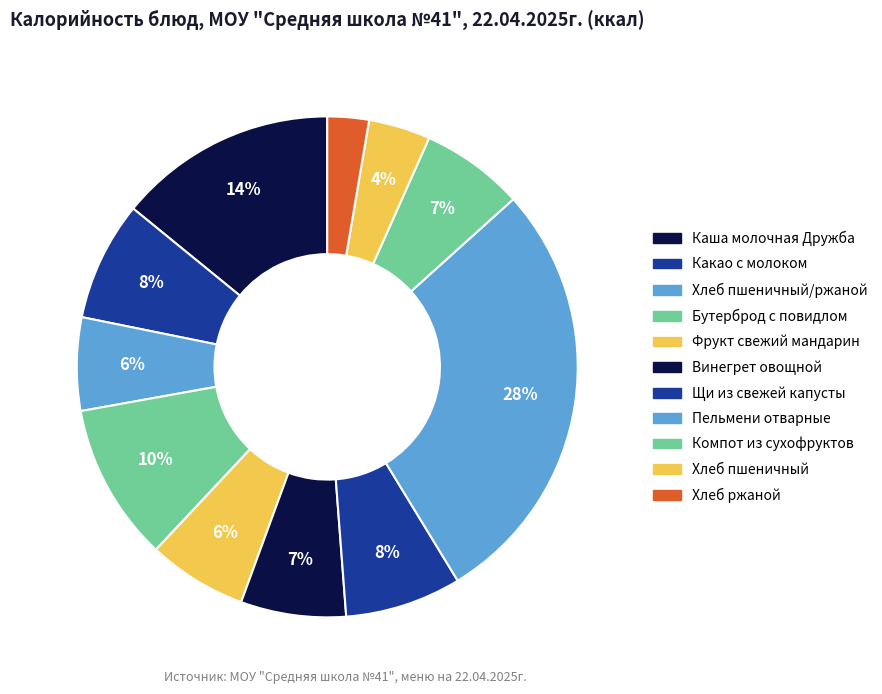

How many slices are in this pie chart?

11